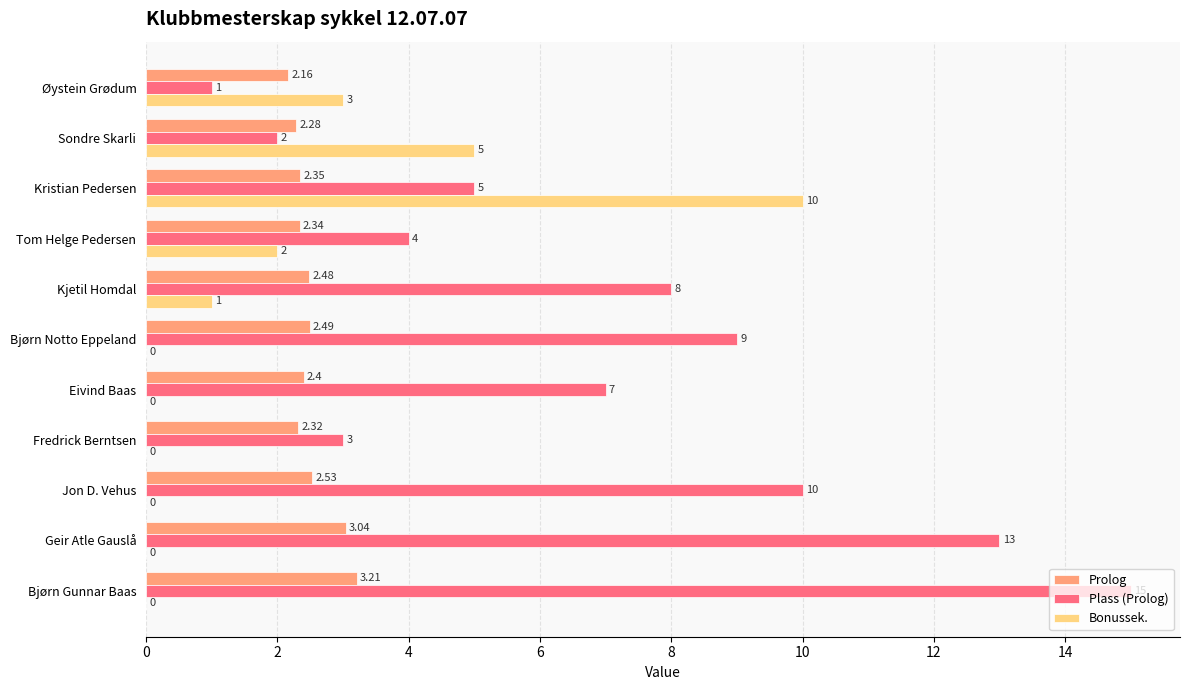

Which series has the largest total across all categories?

Plass (Prolog)